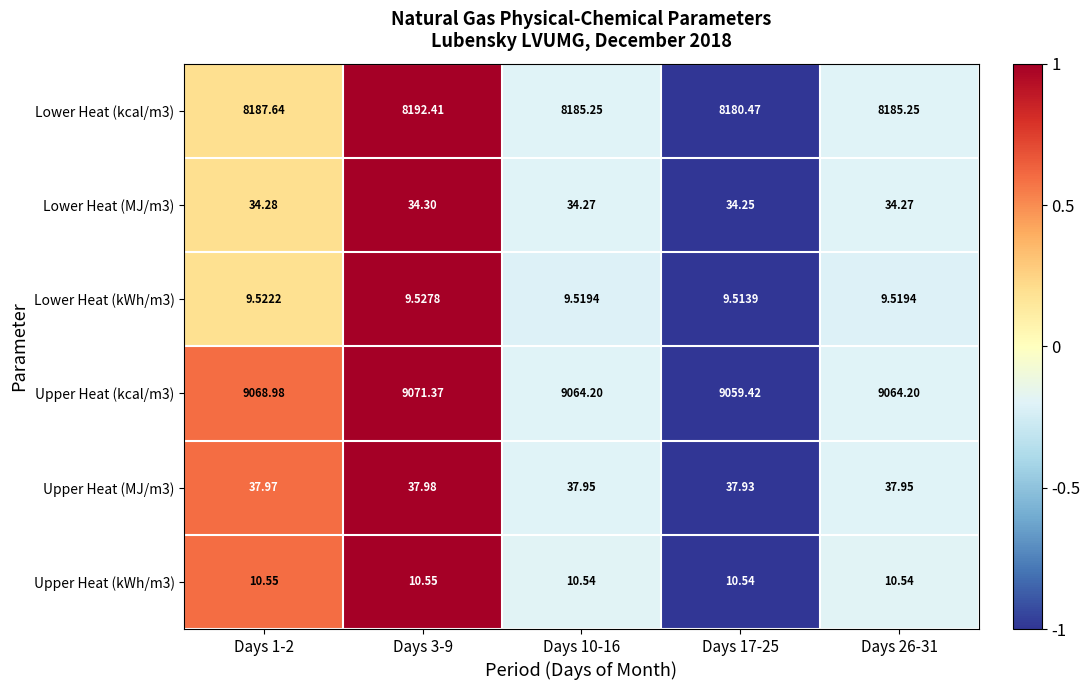

Is the value of Upper Heat (MJ/m3) at Days 26-31 greater than the value of Upper Heat (kWh/m3) at Days 17-25?

Yes